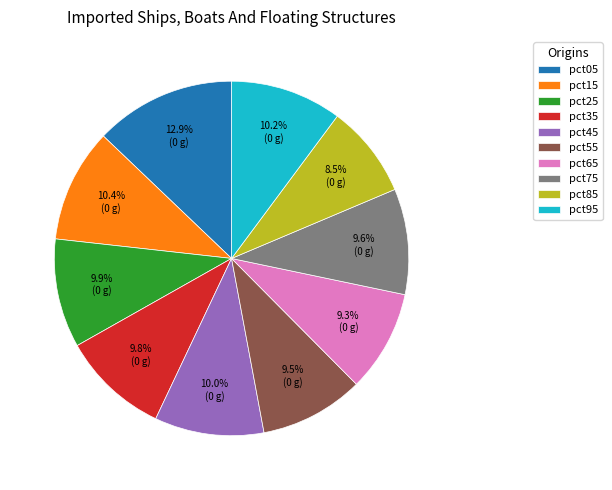

What is the largest slice in the pie chart?

pct05